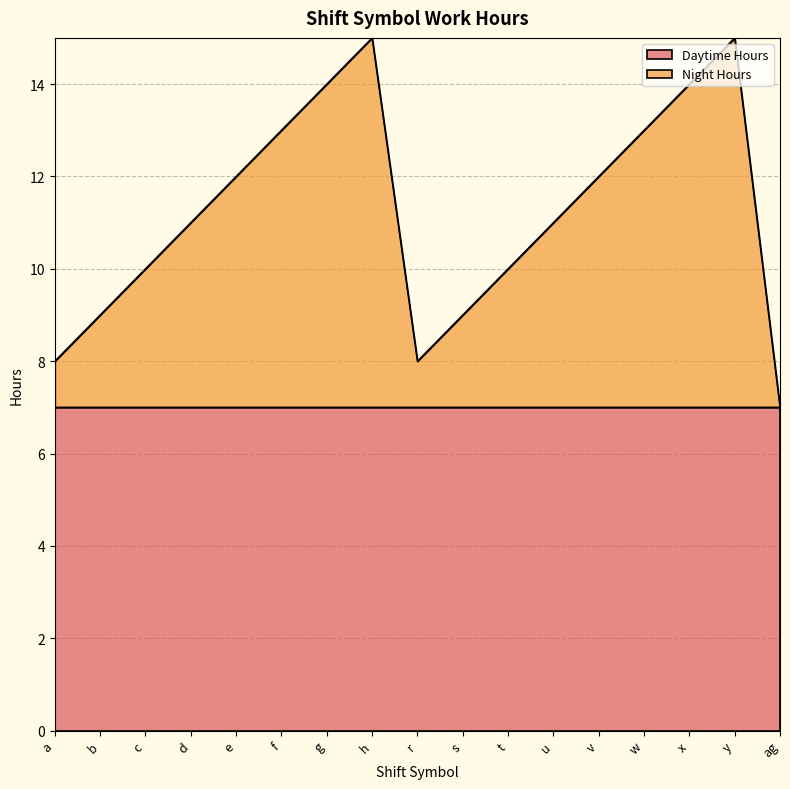

What is the difference between the second highest and minimum values?

8